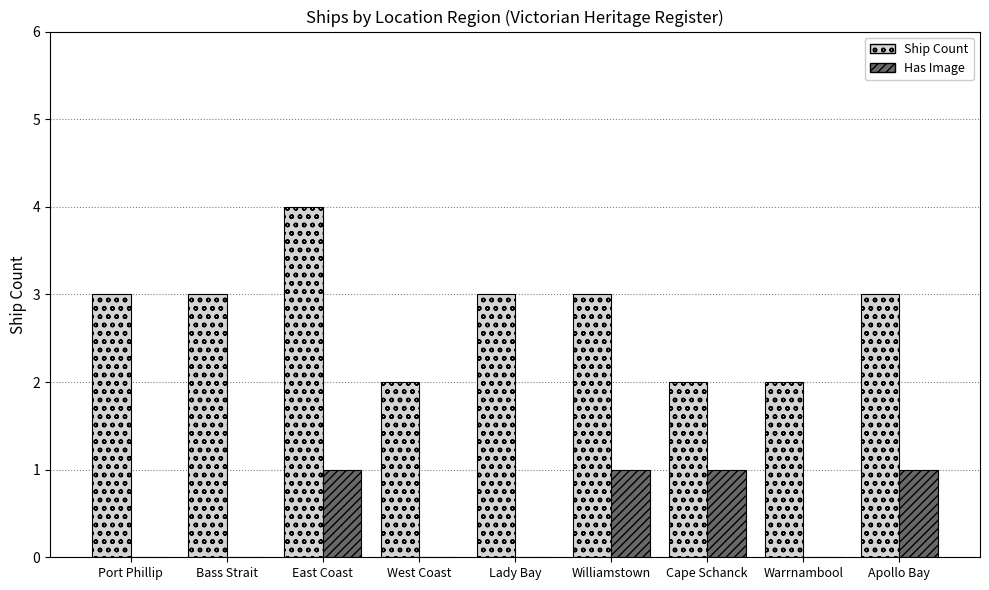

What is the greatest value displayed?

4